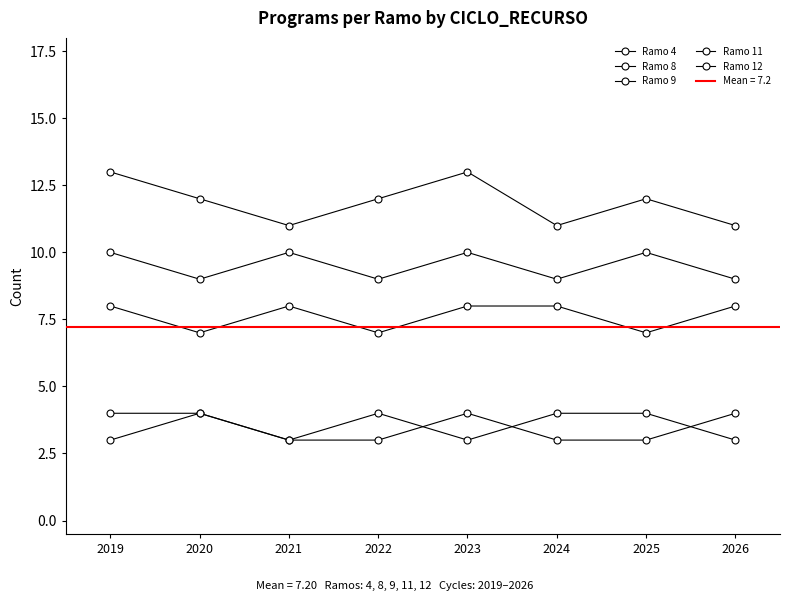

Count the Ramo 12 values in the range 9 to 10.

8